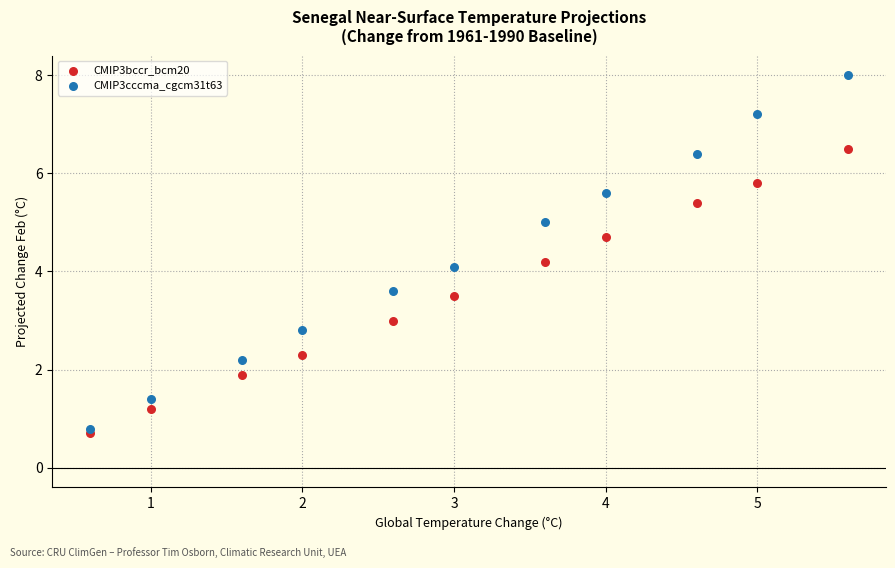

Which series has the largest Y range (max minus min)?

CMIP3cccma_cgcm31t63